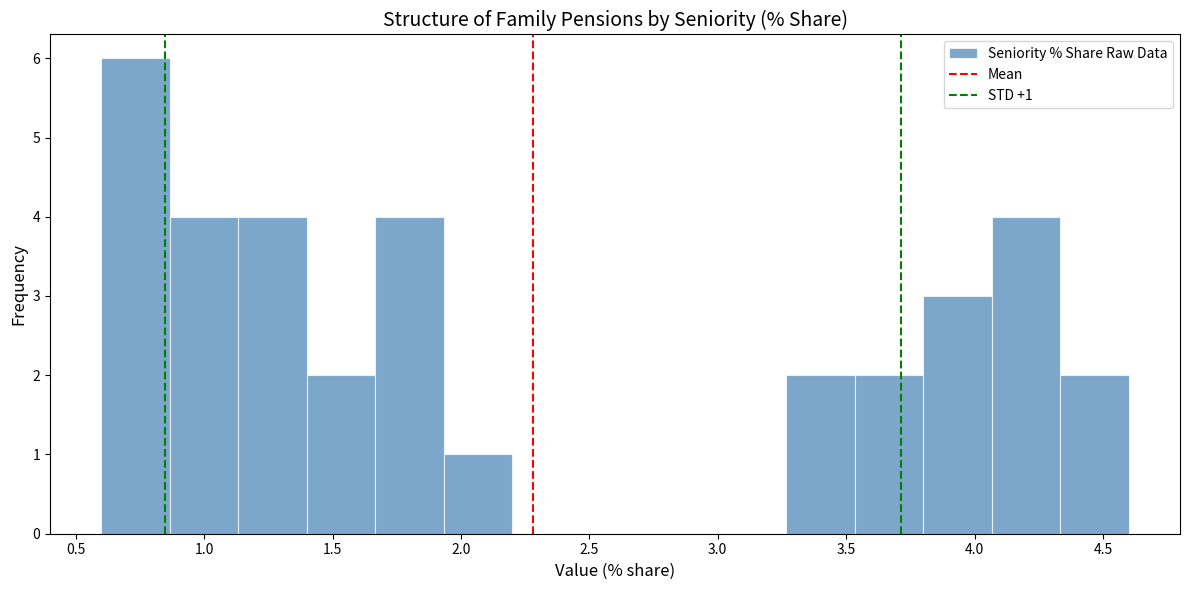

Which range on the x-axis has the tallest bar?

0.60 to 0.85